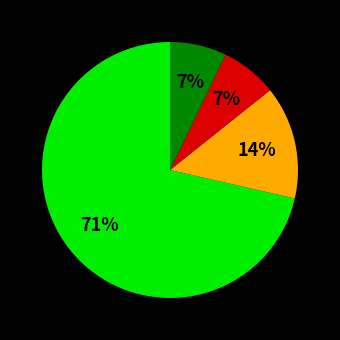

To the nearest percent, what is the average slice percentage?

25%